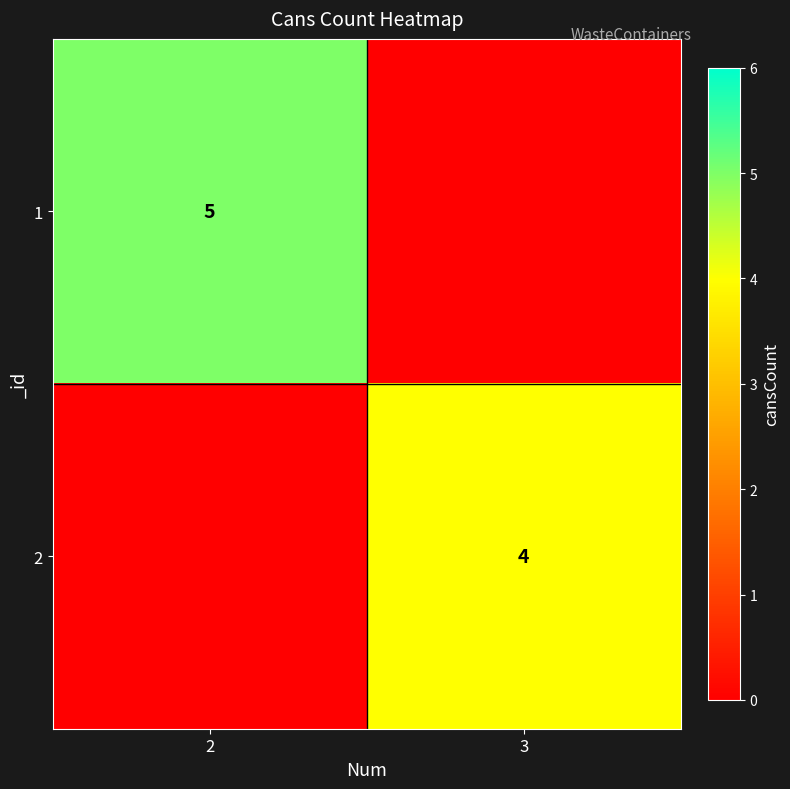

The 2 series shows 4 at 3. True or false?

True